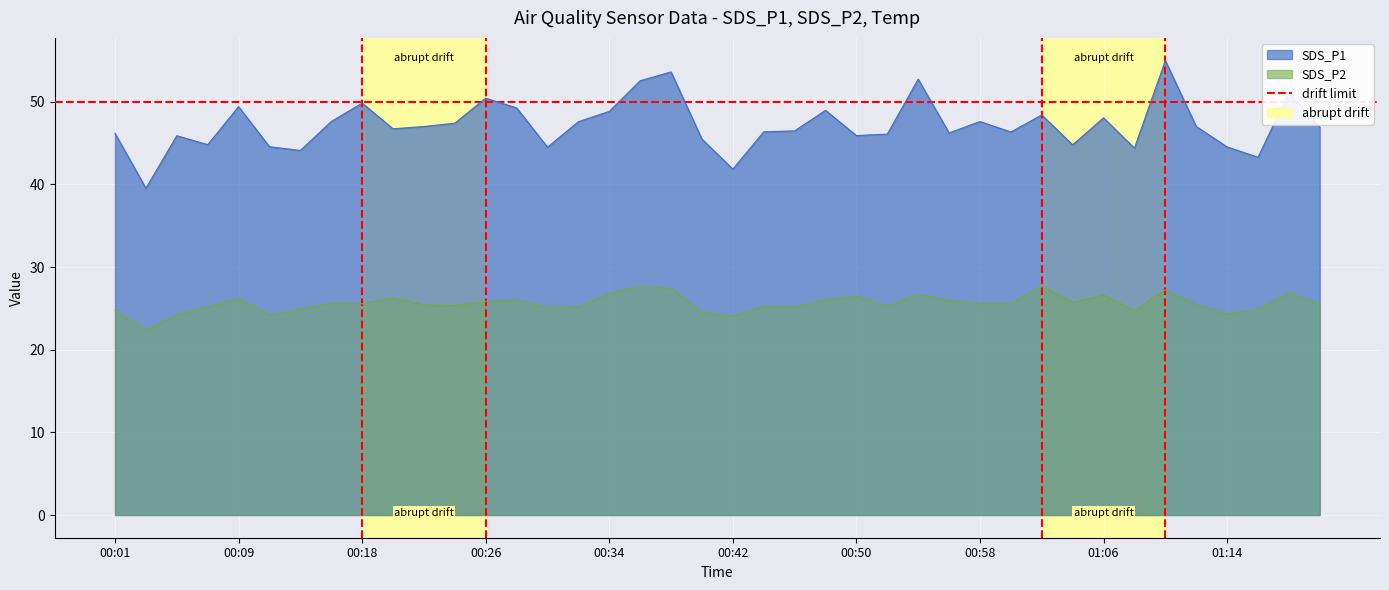

Rank the series by their average value, from lowest to highest.

SDS_P2, SDS_P1